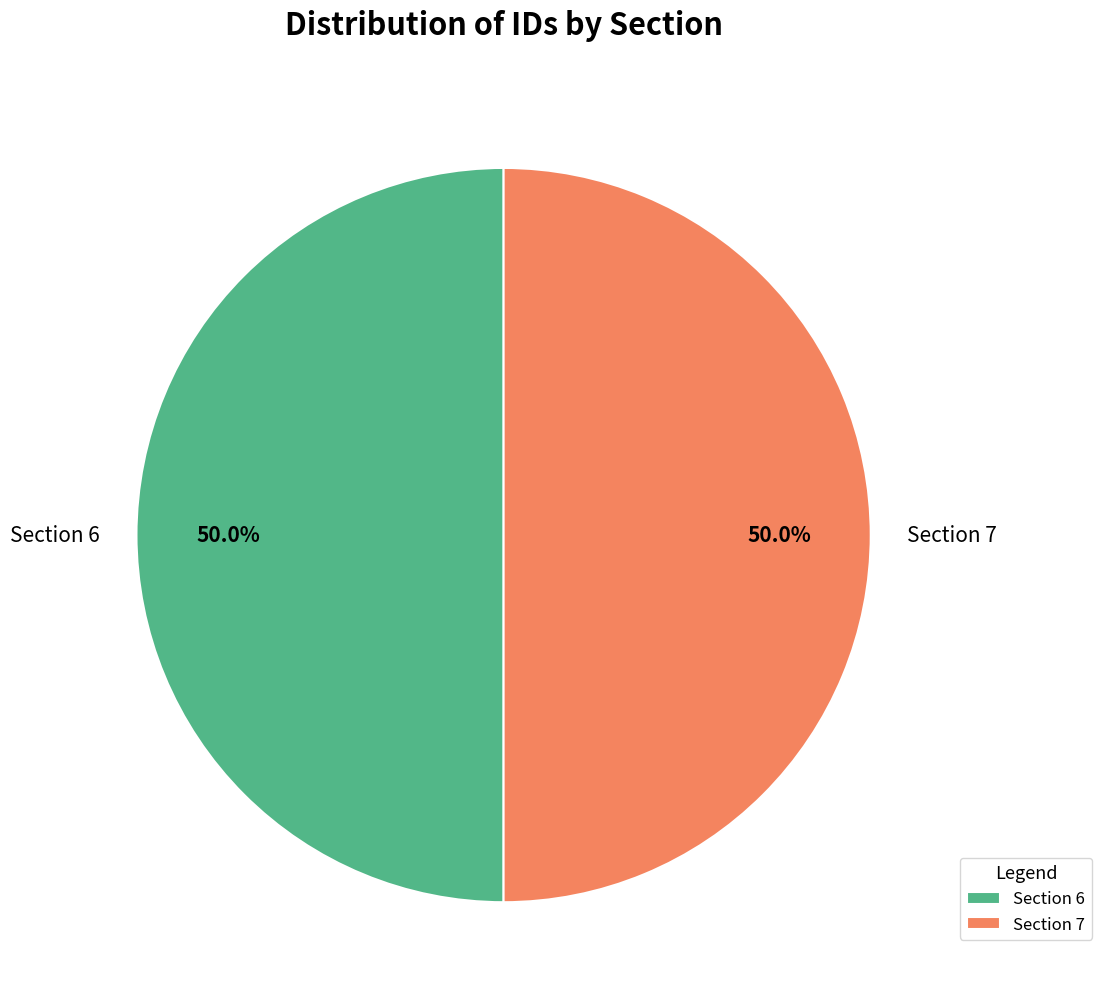

Do Section 7 and Section 6 together represent more than half of the pie?

Yes